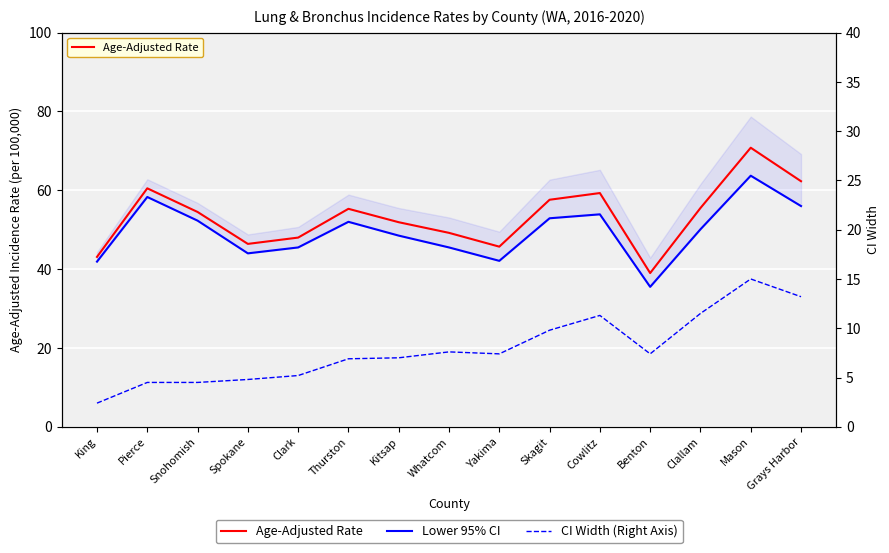

Reading left to right, transcribe all the data shown in this chart.

Age-Adjusted Rate: 43.1	60.5	54.5	46.4	48.0	55.3	51.9	49.2	45.7	57.6	59.3	39.0	55.5	70.8	62.3
Lower 95% CI: 41.9	58.3	52.3	44.0	45.5	52.0	48.5	45.5	42.1	52.9	53.9	35.5	50.1	63.7	56.0
CI Width (Right Axis): 2.4	4.5	4.5	4.8	5.2	6.9	7.0	7.6	7.4	9.8	11.3	7.4	11.5	15.0	13.2